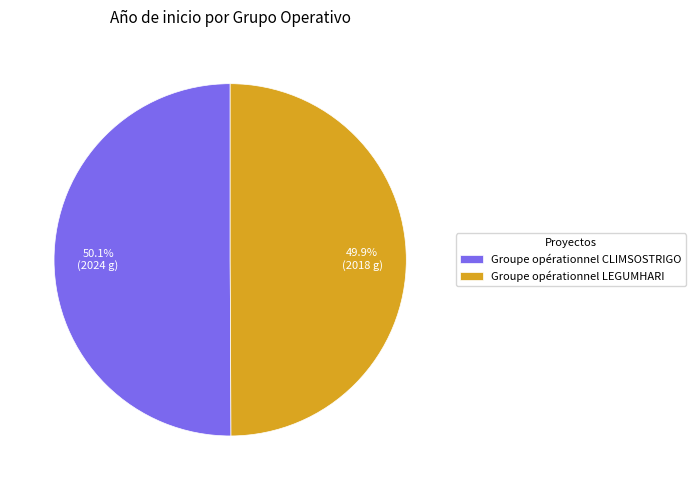

What portion of the pie excludes Groupe opérationnel CLIMSOSTRIGO?

49.9%